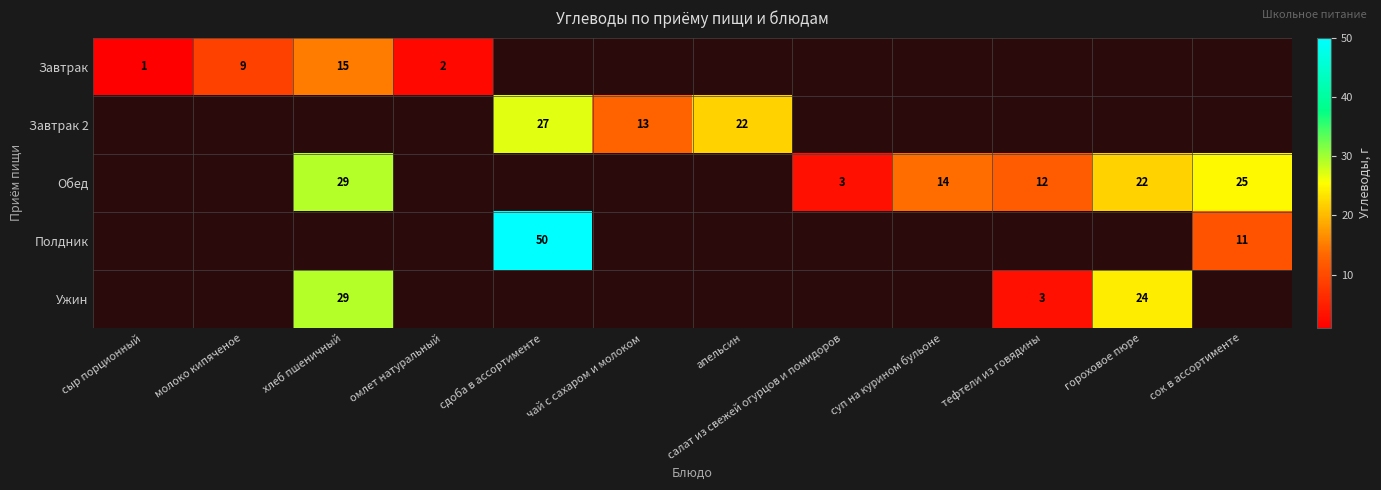

The value of Завтрак at омлет натуральный is 3. True or false?

False